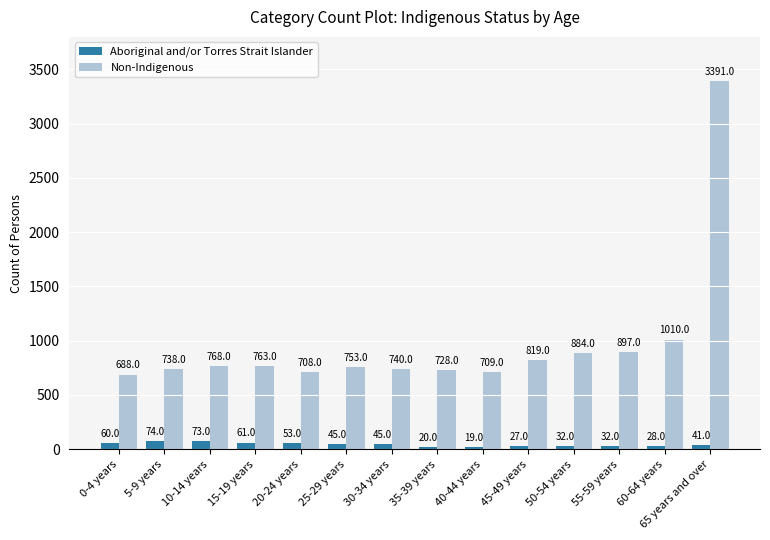

How many groups of bars are there?

14